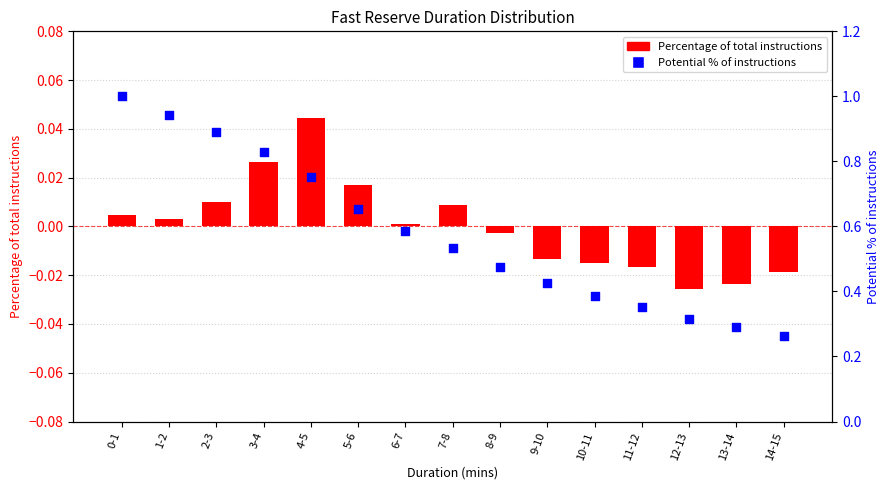

At which category is the sum across all series the highest?

0-1